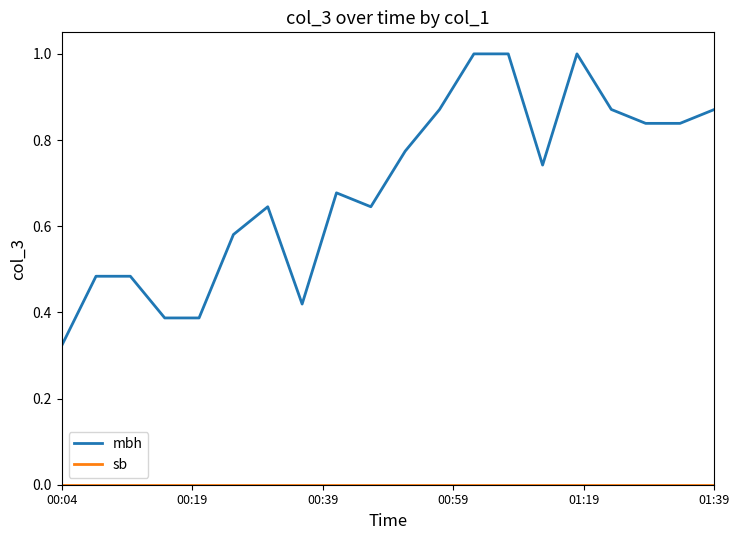

What is the greatest value displayed?

1.0